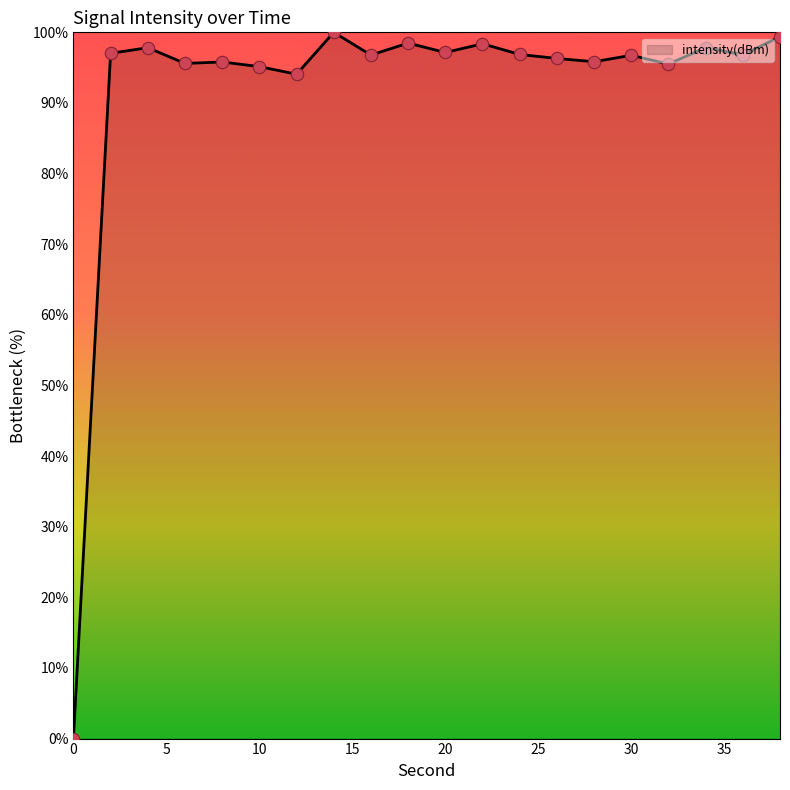

What is the difference between the maximum and minimum values?

100.0